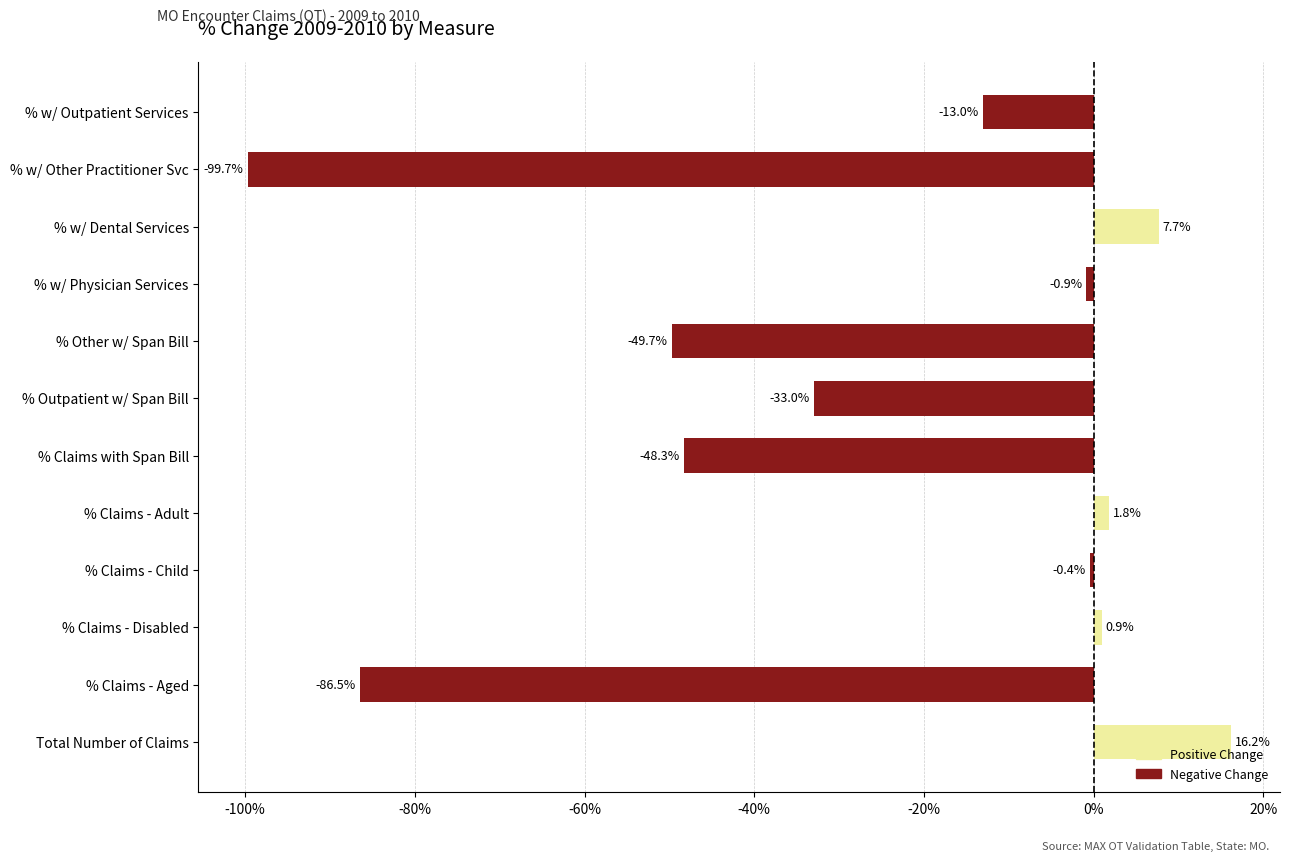

Rank the categories by value from highest to lowest.

Total Number of Claims, % w/ Dental Services, % Claims - Adult, % Claims - Disabled, % Claims - Child, % w/ Physician Services, % w/ Outpatient Services, % Outpatient w/ Span Bill, % Claims with Span Bill, % Other w/ Span Bill, % Claims - Aged, % w/ Other Practitioner Svc